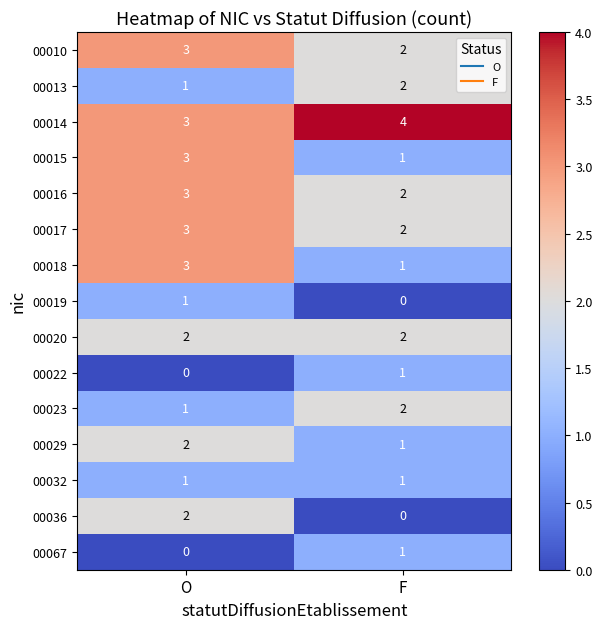

List the labels in order of 00019 value, largest first.

O, F